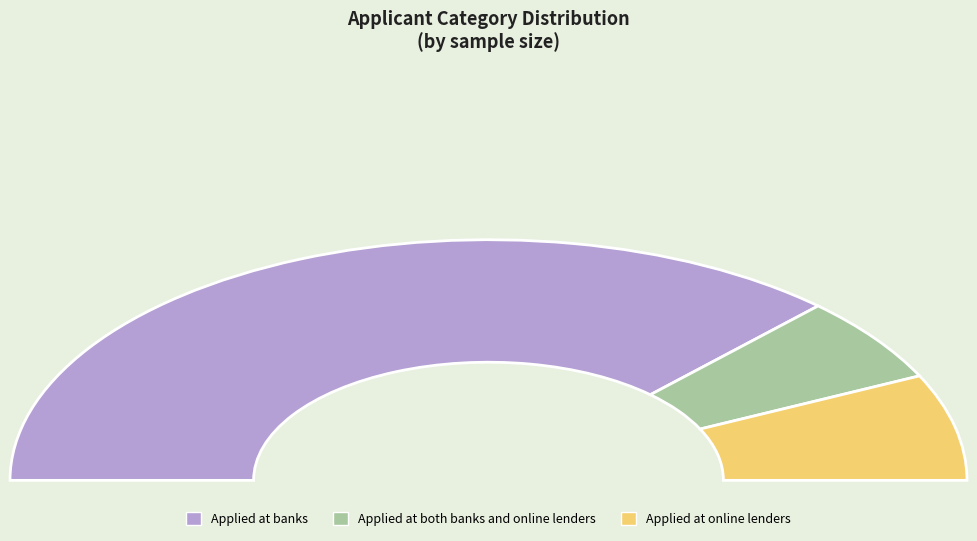

What is the change in value from Applied at both banks and online lenders to Applied at online lenders?

+61